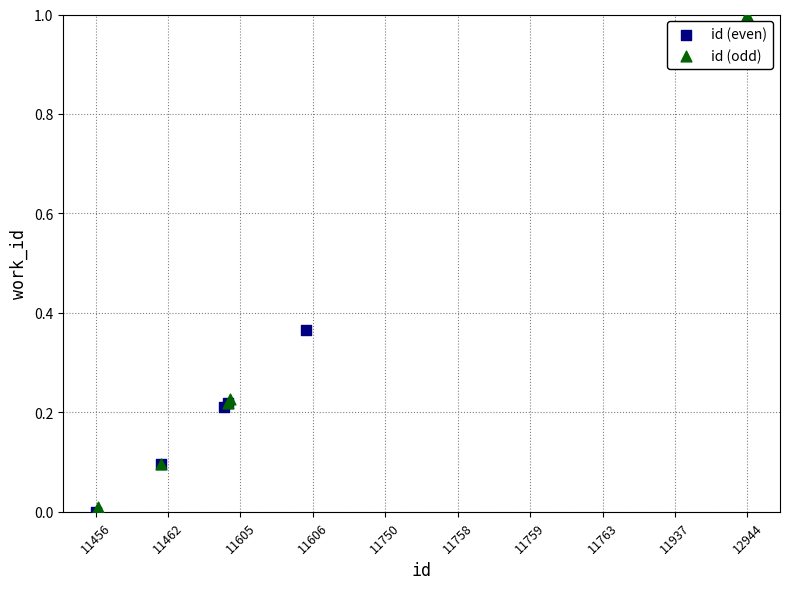

Which series has the largest Y range (max minus min)?

id (odd)